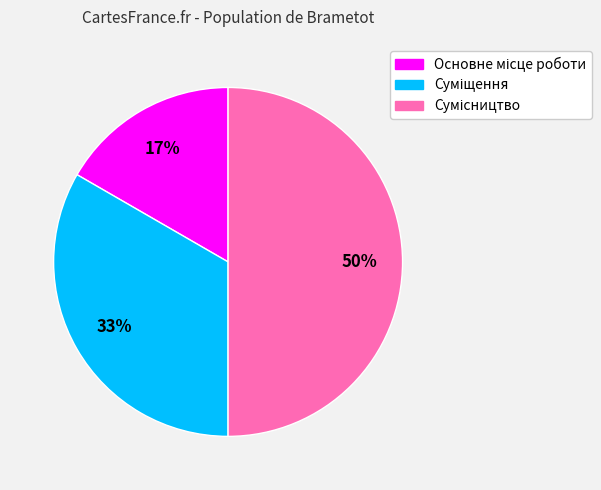

To the nearest percent, what is the difference between the largest and smallest slice percentages?

33%